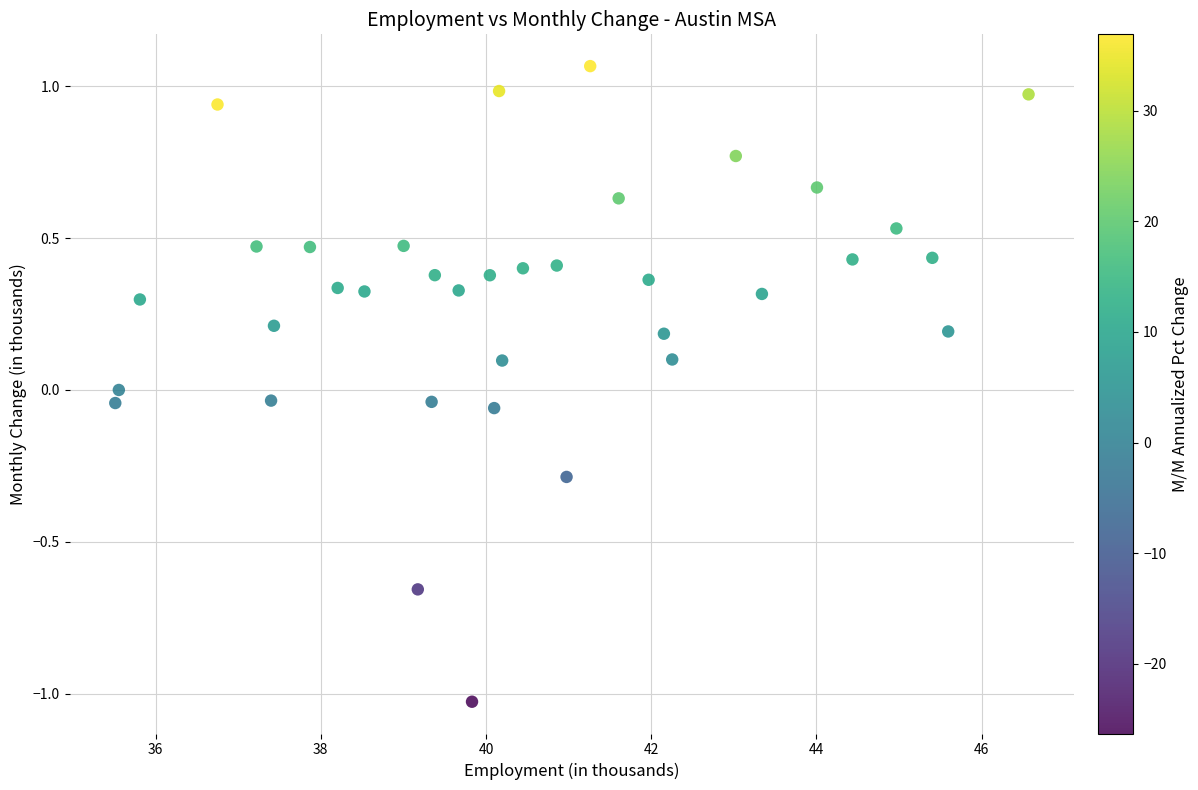

What is the range of Y values (max minus min)?

2.1